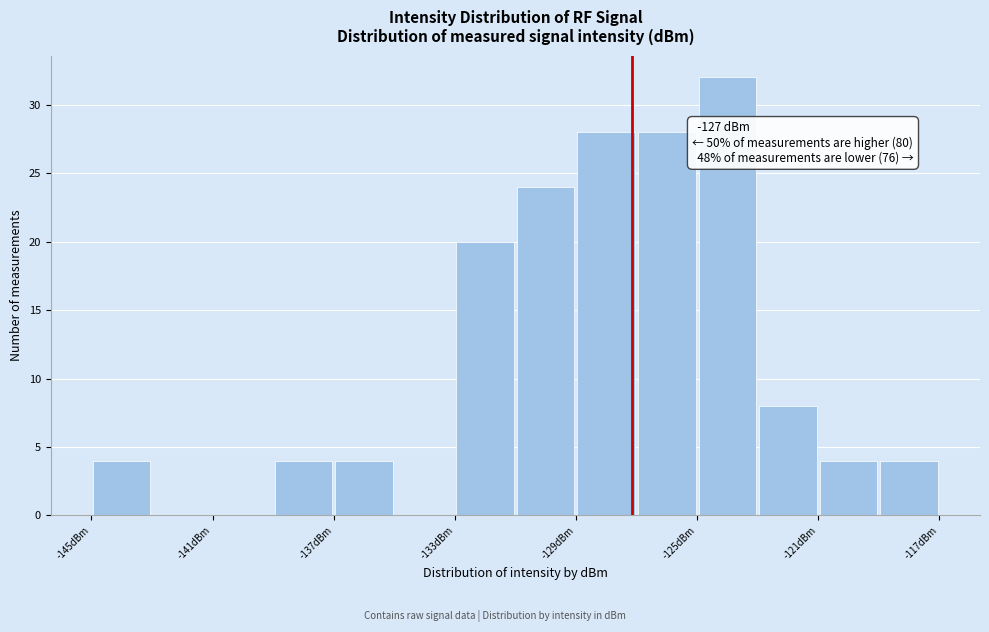

Which range on the x-axis has the tallest bar?

-125 to -123